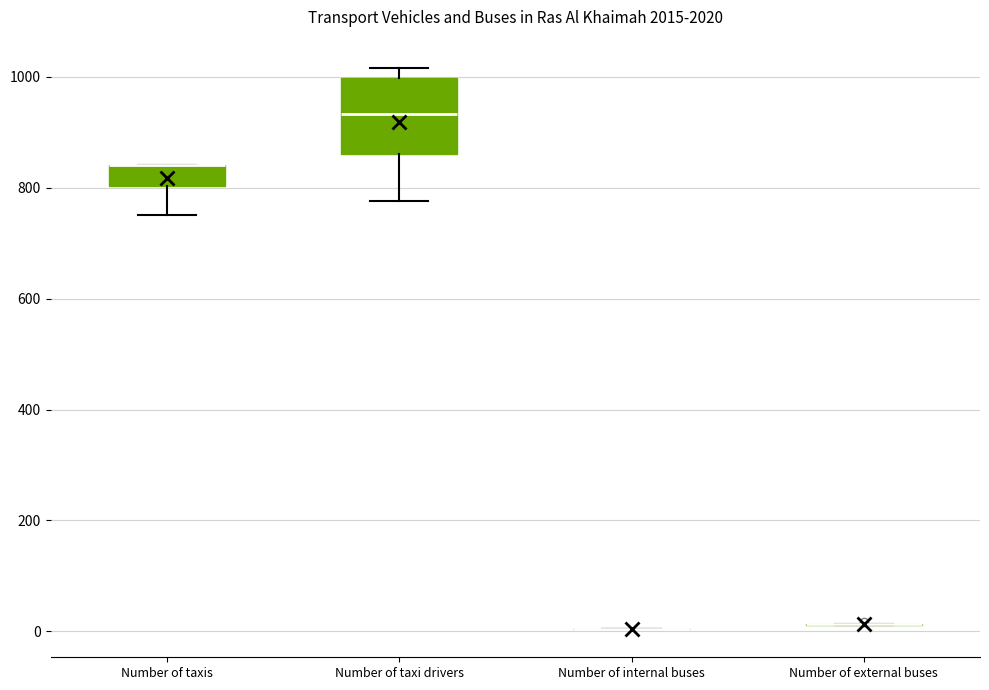

Reading left to right, transcribe this box plot: for each box, give where its median line is, the range the box spans, and where its two whiskers end, as read against the y-axis. The values are not printed on the chart, so give them approximately, as read against the axis.

Number of taxis: median 840 (drawn on the box's upper edge), box 800 to 840, whiskers 760 to 840
Number of taxi drivers: median 940, box 860 to 1000, whiskers 780 to 1020
Number of internal buses: box collapsed to a line at 0, whiskers 0 to 0
Number of external buses: box collapsed to a line at 20, whiskers 20 to 20